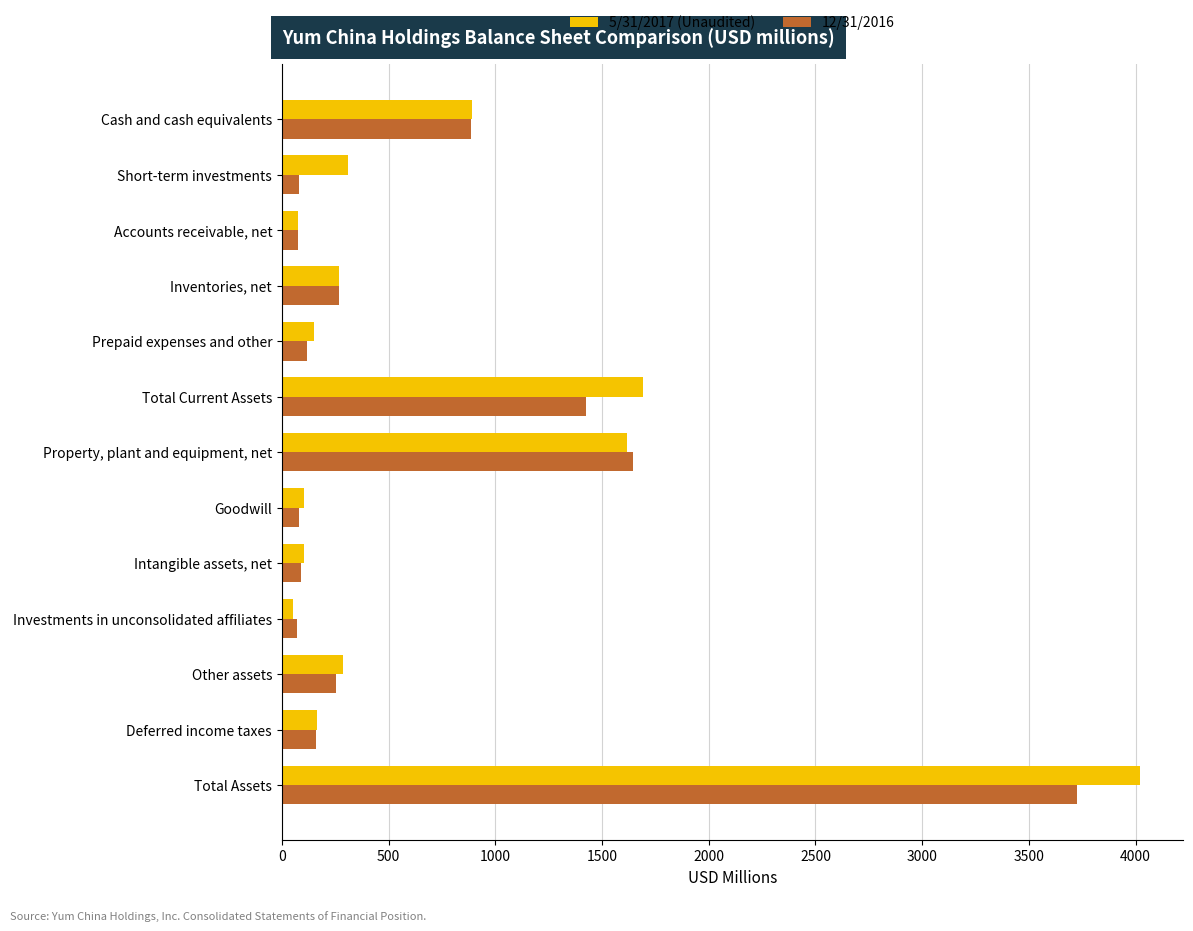

Is it true that 12/31/2016 equals 530 at Total Current Assets?

False